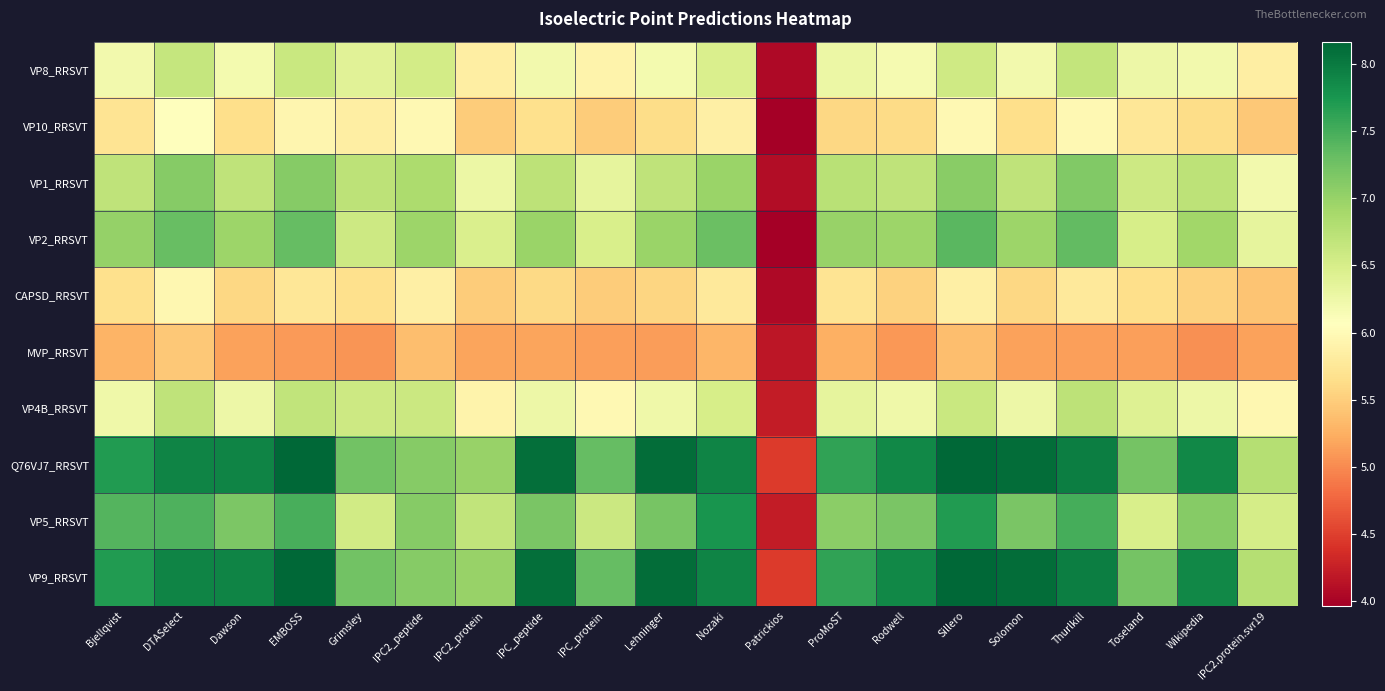

What is the total value across all series at Wikipedia?

65.2